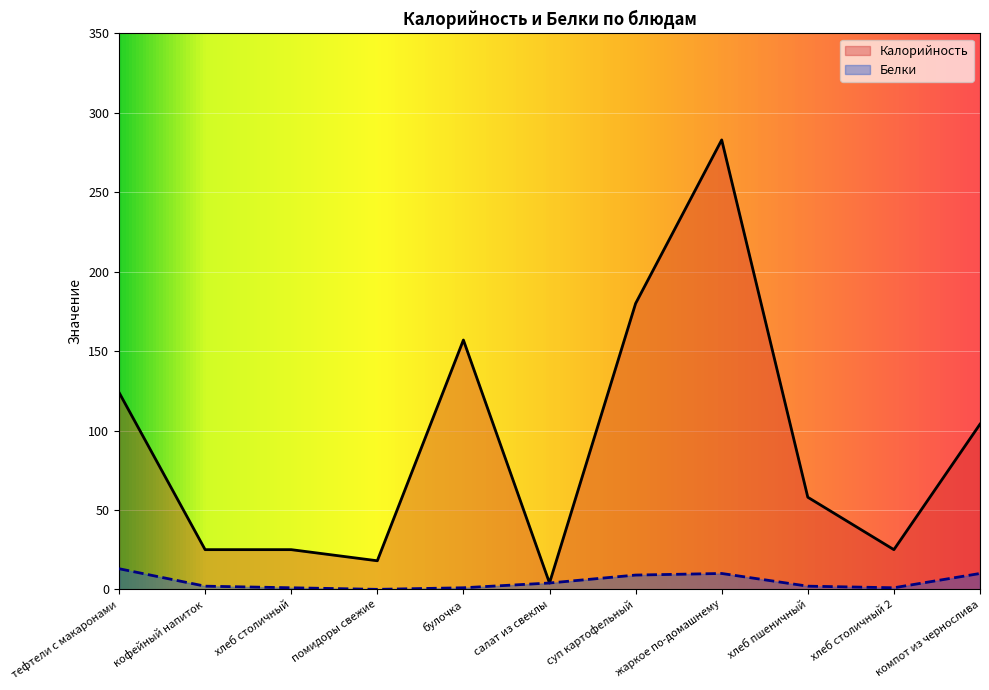

What is the difference between the highest and lowest values at компот из чернослива?

94